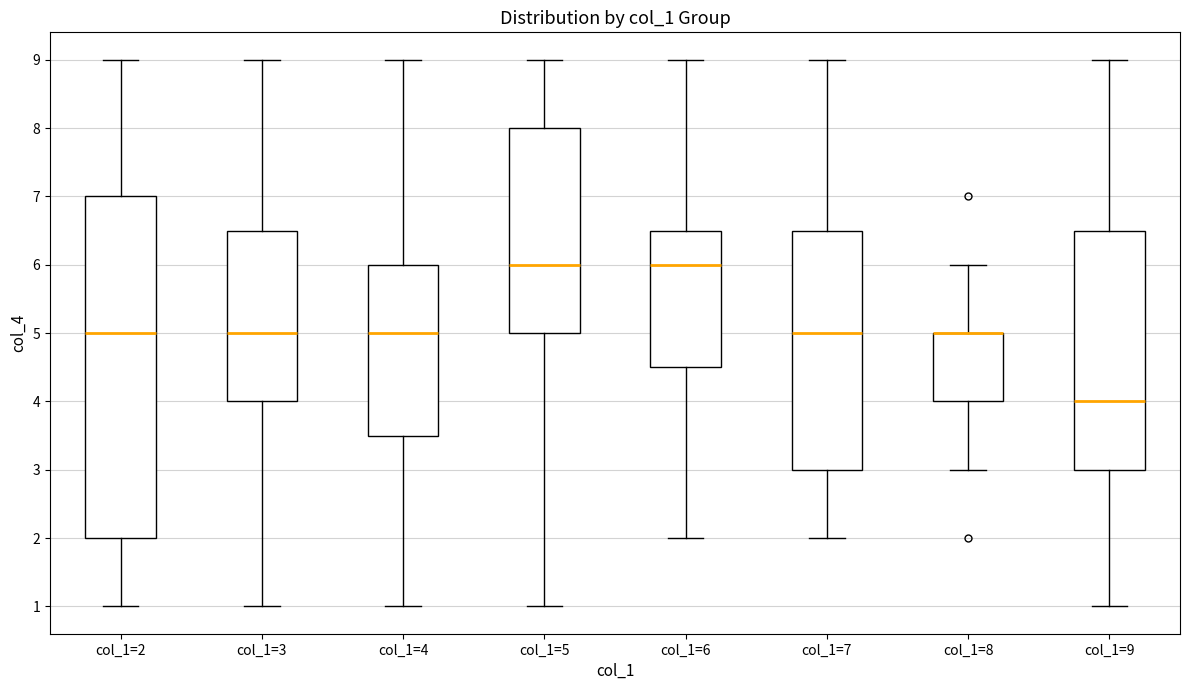

Where does the upper whisker of the box for col_1=4 end on the y-axis? The values are not printed on the chart, so give them approximately, as read against the axis.

9.0